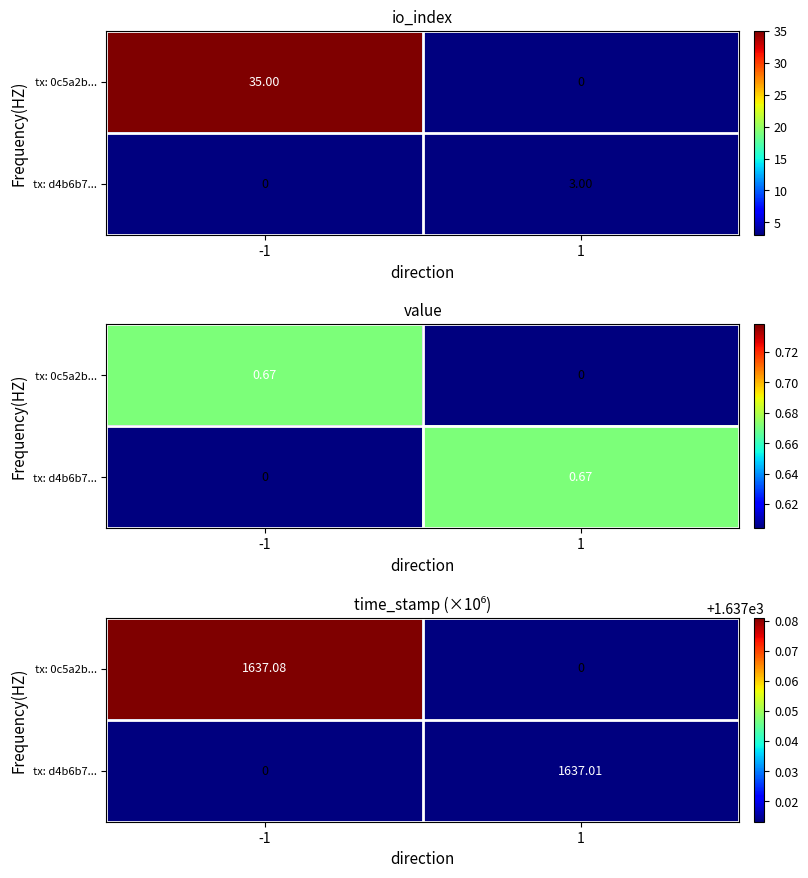

Which category has the highest value across all series?

-1